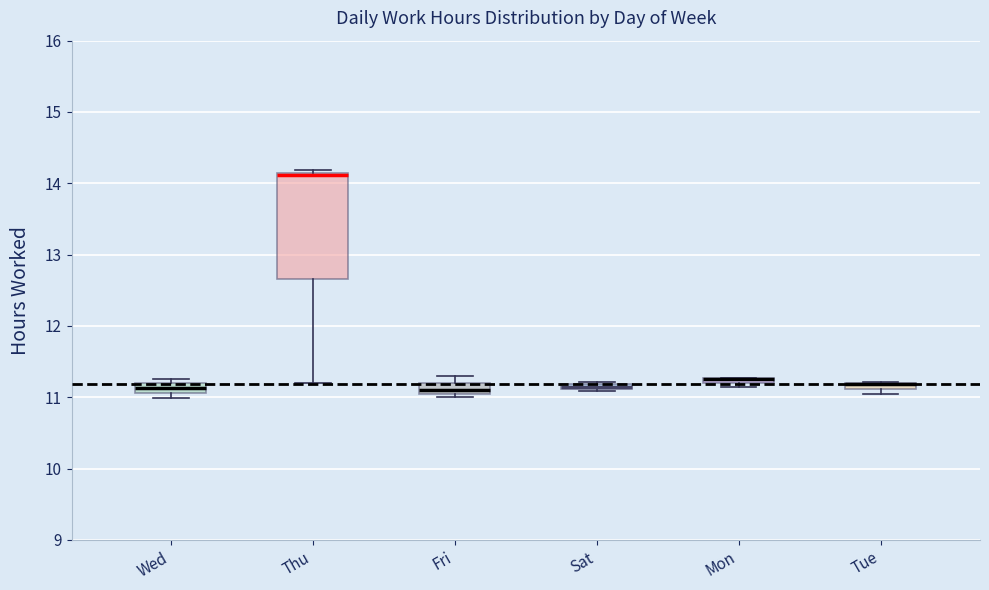

Which box is the tallest, from its lower edge to its upper edge?

Thu